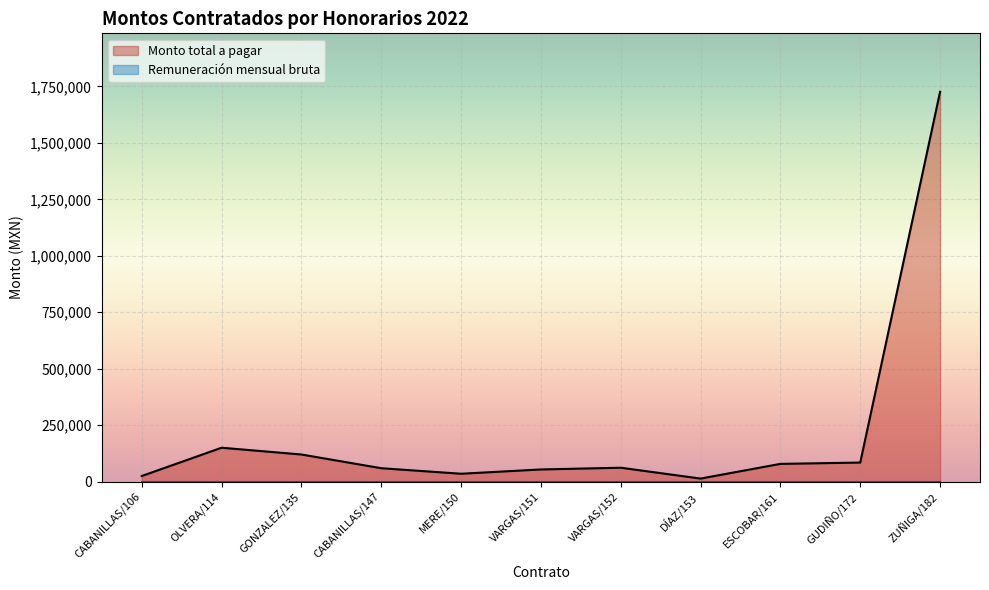

What is the label of the 6th point from the right?

VARGAS/151